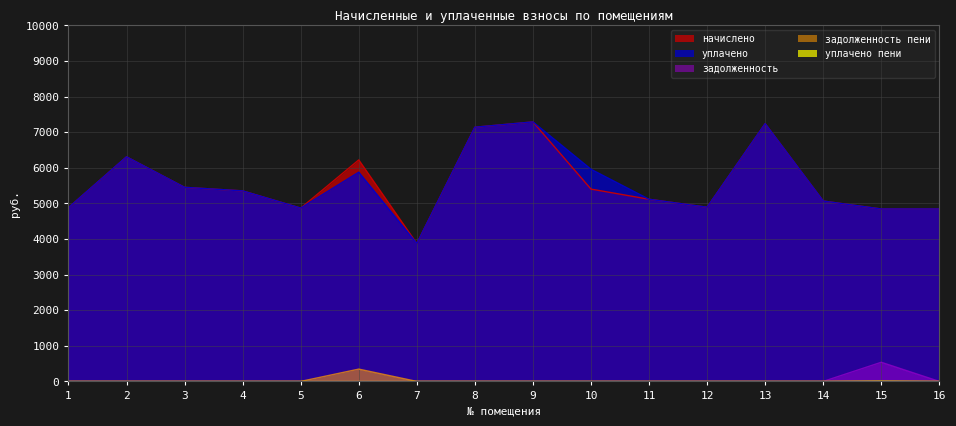

How many values in the уплачено пени series exceed 0?

1